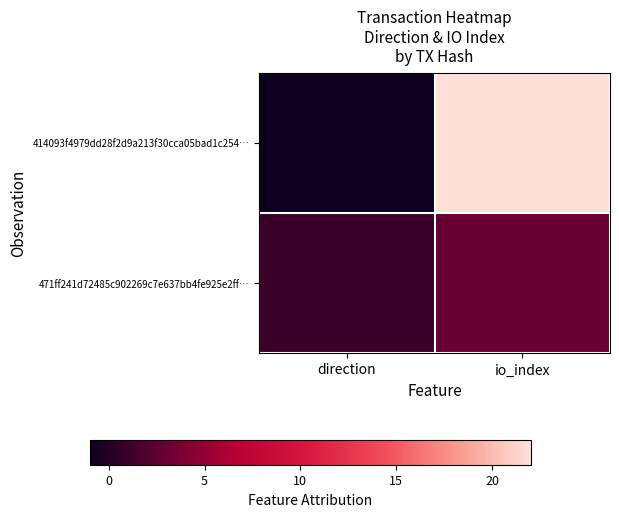

Which series has the widest spread of values?

414093f4979dd28f2d9a213f30cca05bad1c254…